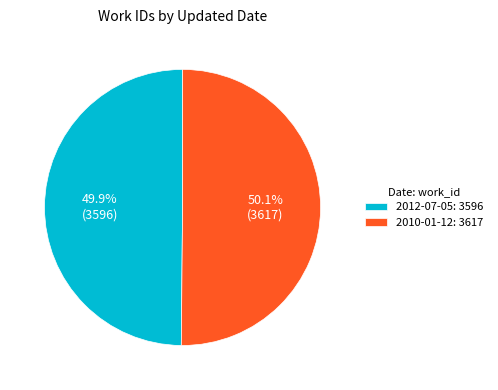

Is there a majority slice in this chart?

Yes